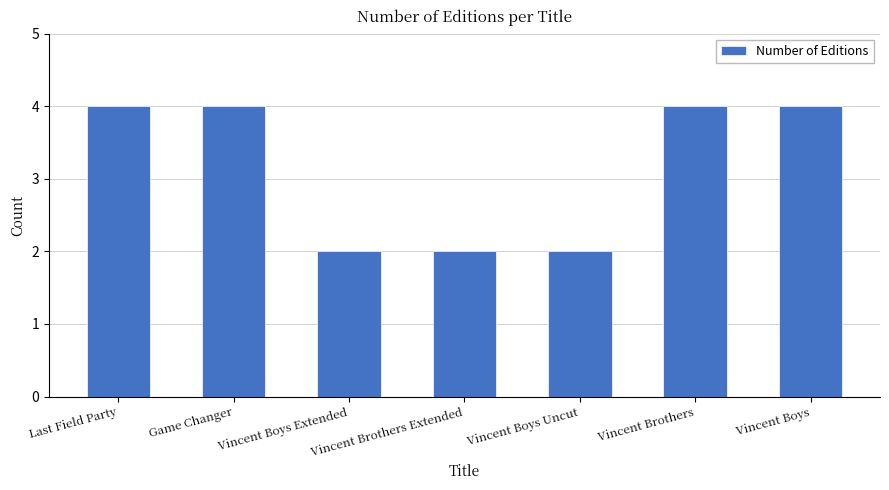

What position from the right is Vincent Brothers?

2